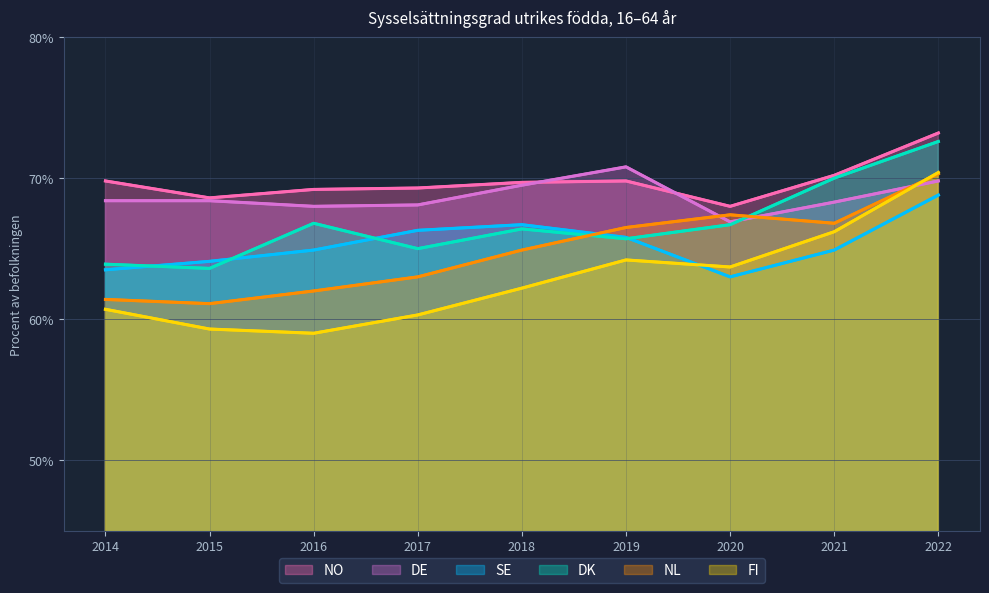

What is the spread (max minus min) of values at 2021?

5.3